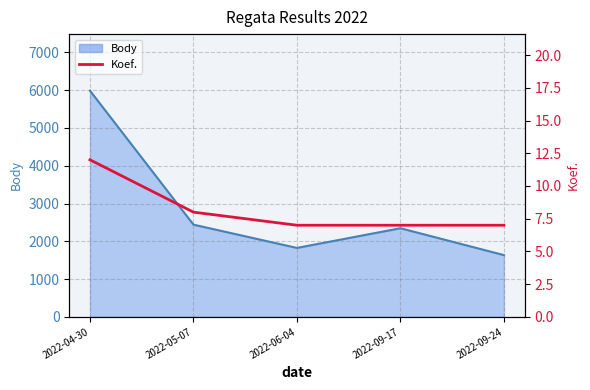

What is the minimum value shown in the chart?

7